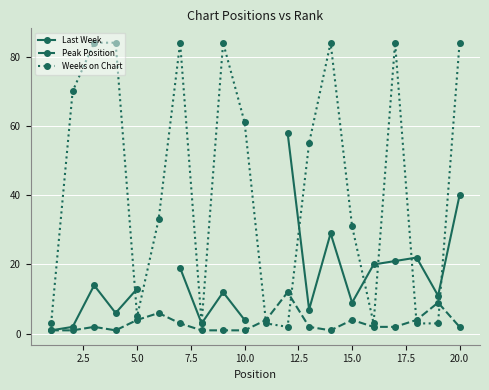

Is it true that Peak Position equals 4 at 15.0?

True